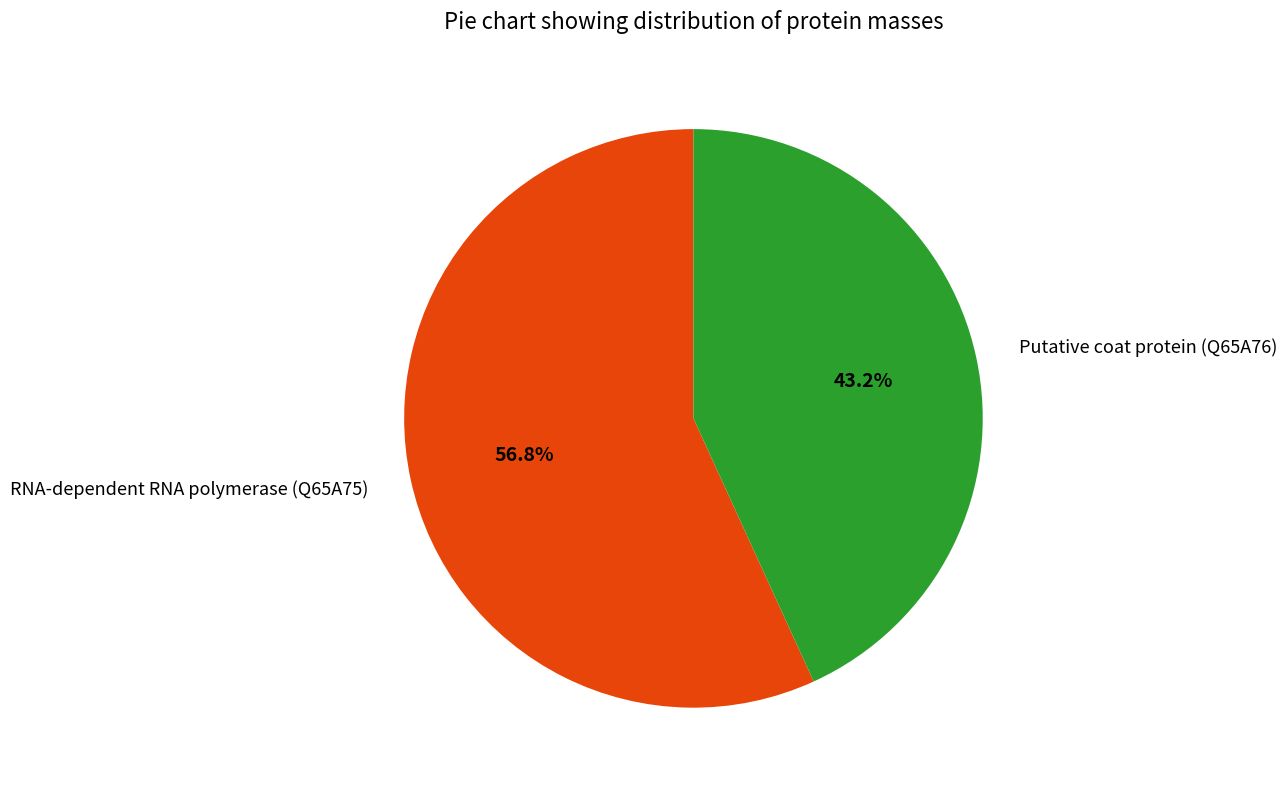

To the nearest percent, what is the average slice percentage?

50%